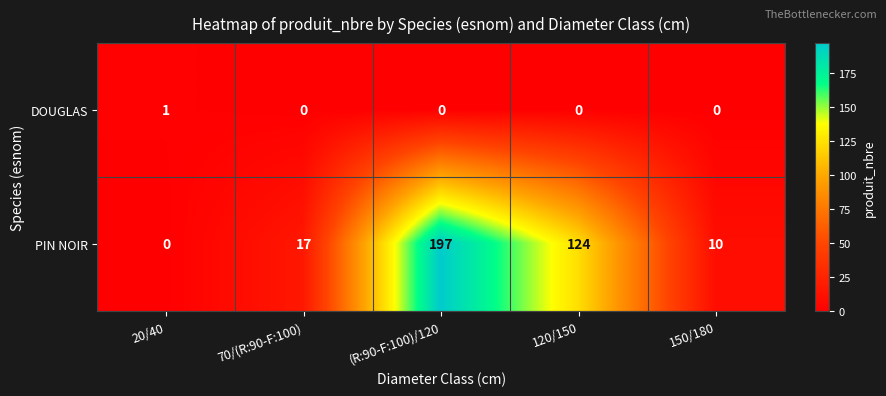

At how many categories does at least one series exceed 16?

3